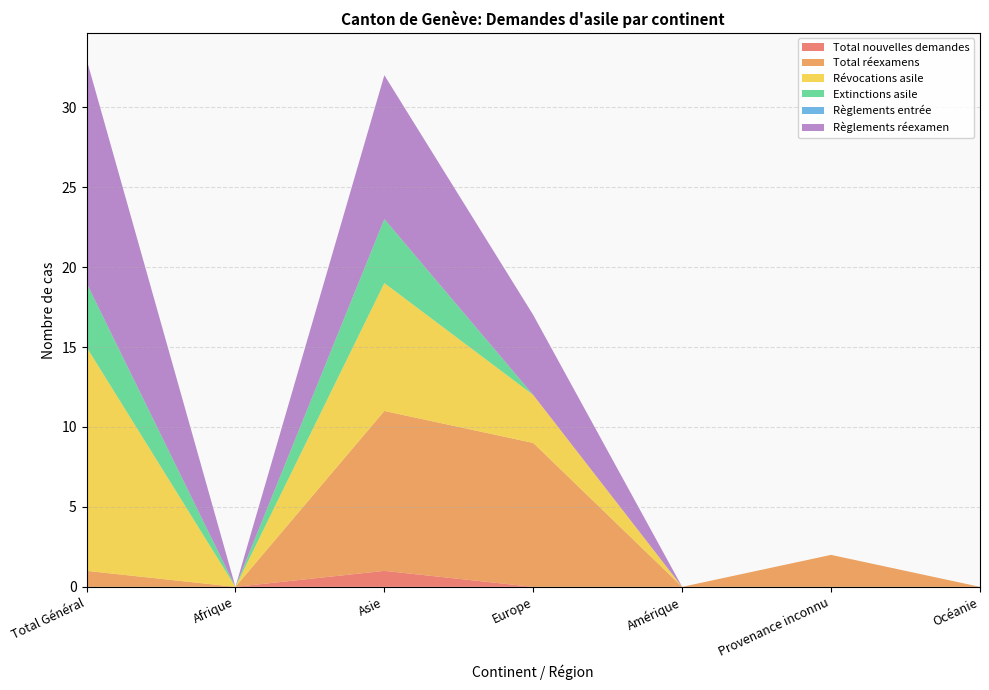

Reading left to right, what are all the values shown in this chart?

Total nouvelles demandes: 0	0	1	0	0	0	0
Total réexamens: 1	0	10	9	0	2	0
Révocations asile: 14	0	8	3	0	0	0
Extinctions asile: 4	0	4	0	0	0	0
Règlements entrée: 0	0	0	0	0	0	0
Règlements réexamen: 14	0	9	5	0	0	0